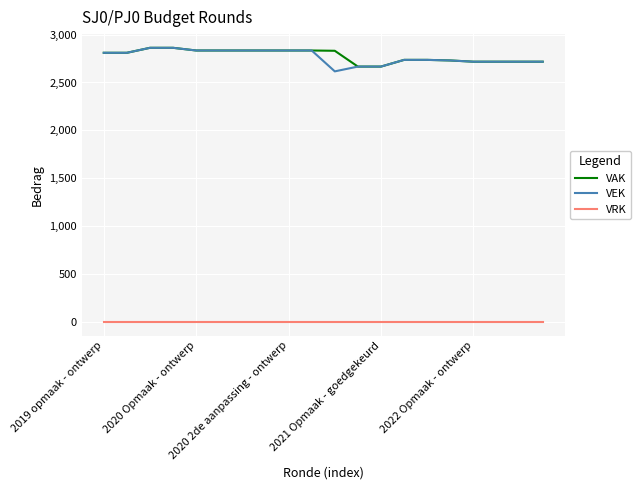

Which series has the widest spread of values?

VEK